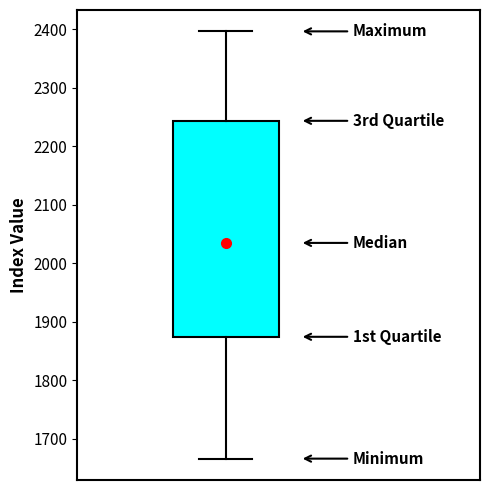

Transcribe this box plot: give where the median line is, the range the box spans, and where the two whiskers end, as read against the y-axis. The values are not printed on the chart, so give them approximately, as read against the axis.

median 2030, box 1870 to 2240, whiskers 1670 to 2400